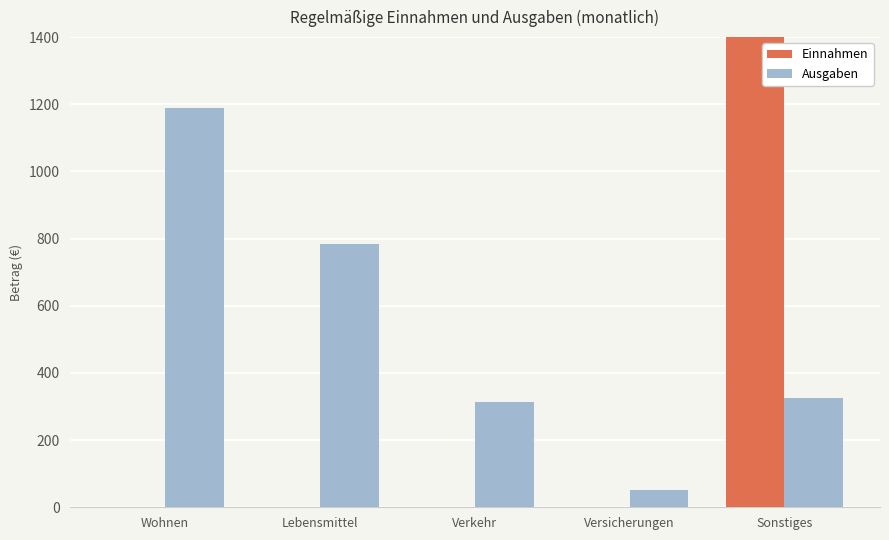

Rank the categories by Ausgaben value from highest to lowest.

Wohnen, Lebensmittel, Sonstiges, Verkehr, Versicherungen